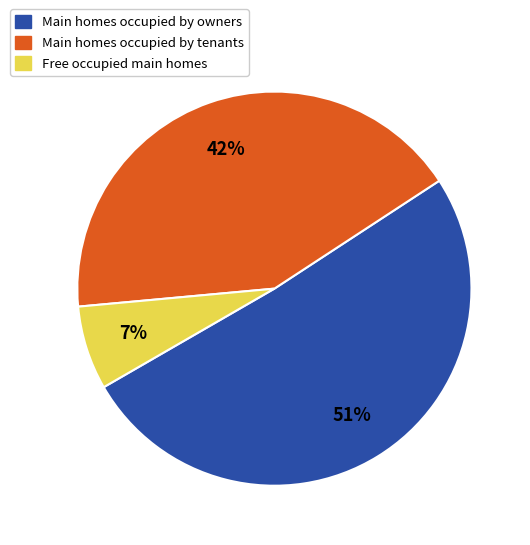

Rank the categories by value from highest to lowest.

Main homes occupied by owners, Main homes occupied by tenants, Free occupied main homes